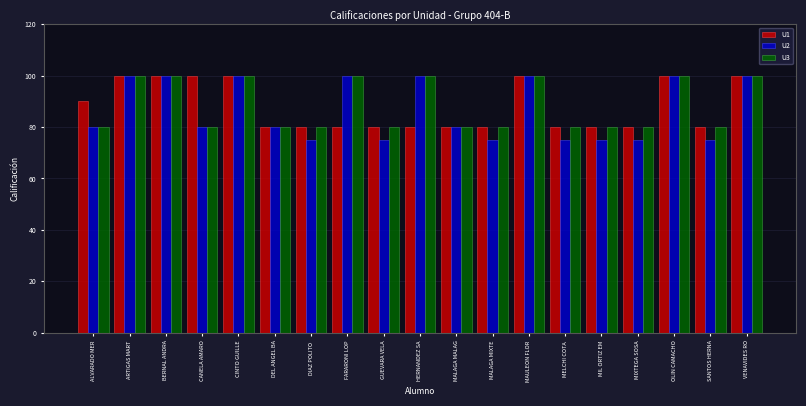

What is the spread (max minus min) of values at ALVARADO MER?

10